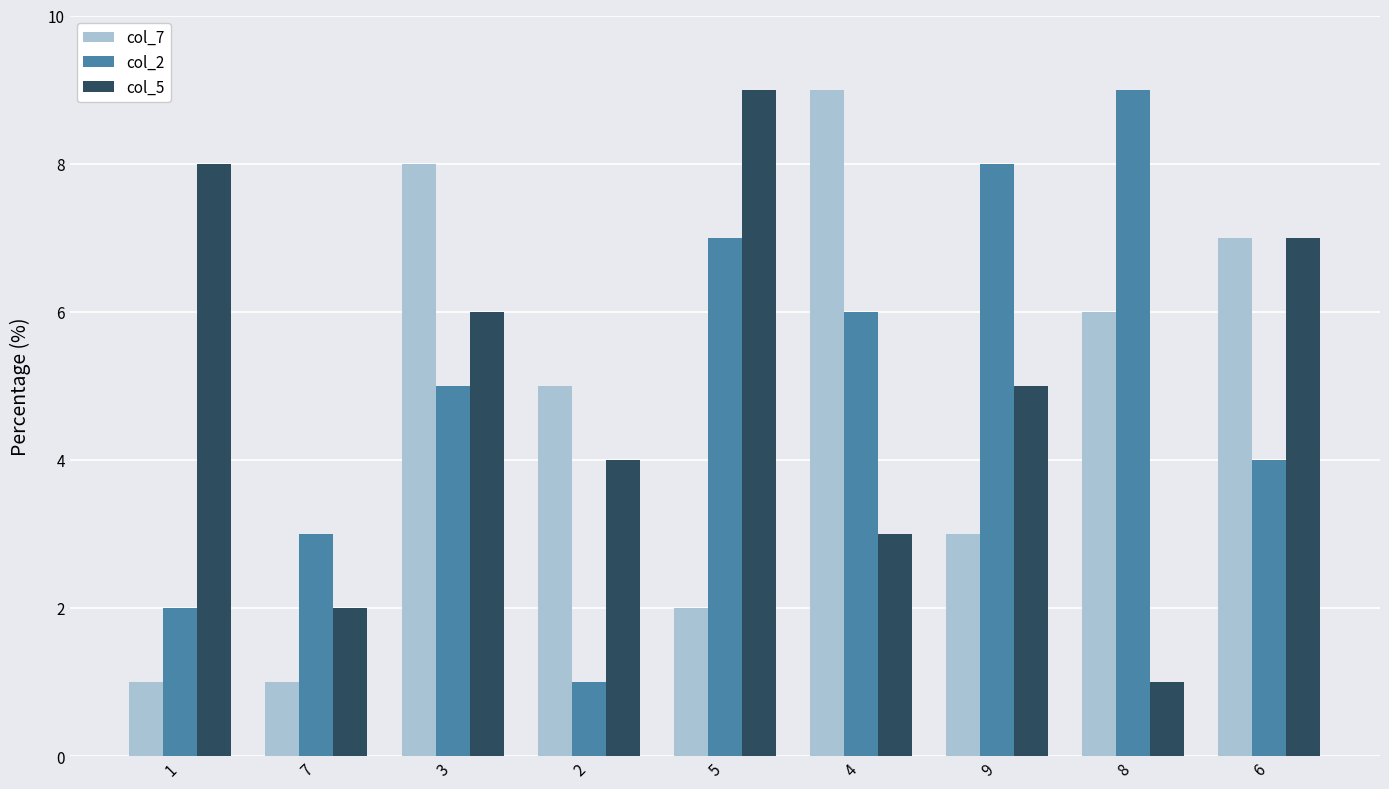

Which category has the highest value in the col_5 series?

5